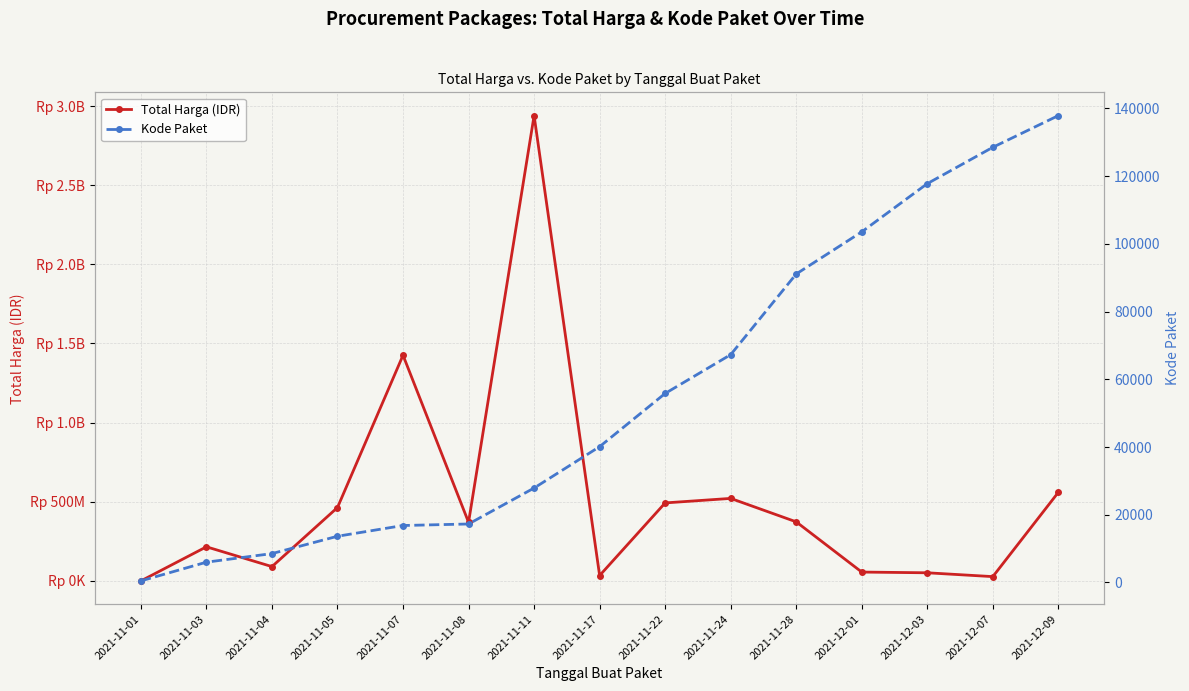

At which category does Total Harga (IDR) reach its first local valley?

2021-11-04